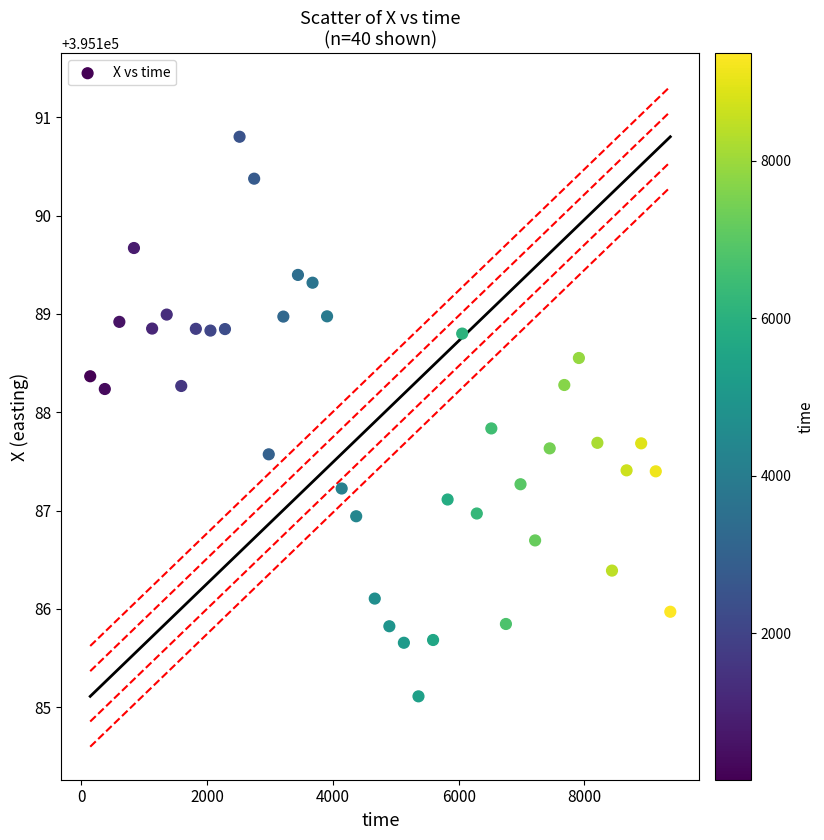

What is the range of X values (max minus min)?

9221.0